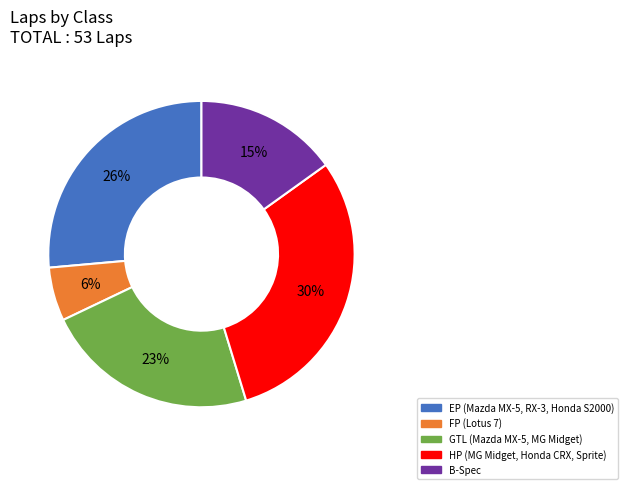

Is there any slice that represents more than half of the pie?

No